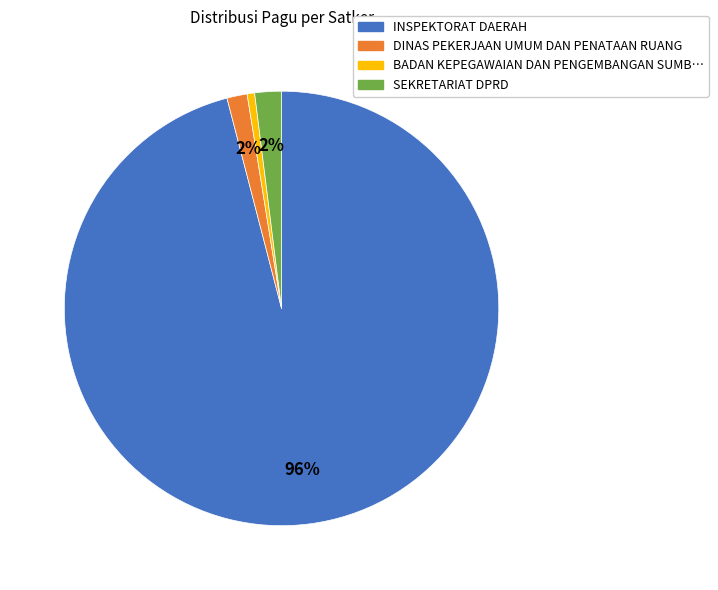

How many slices are in this pie chart?

4